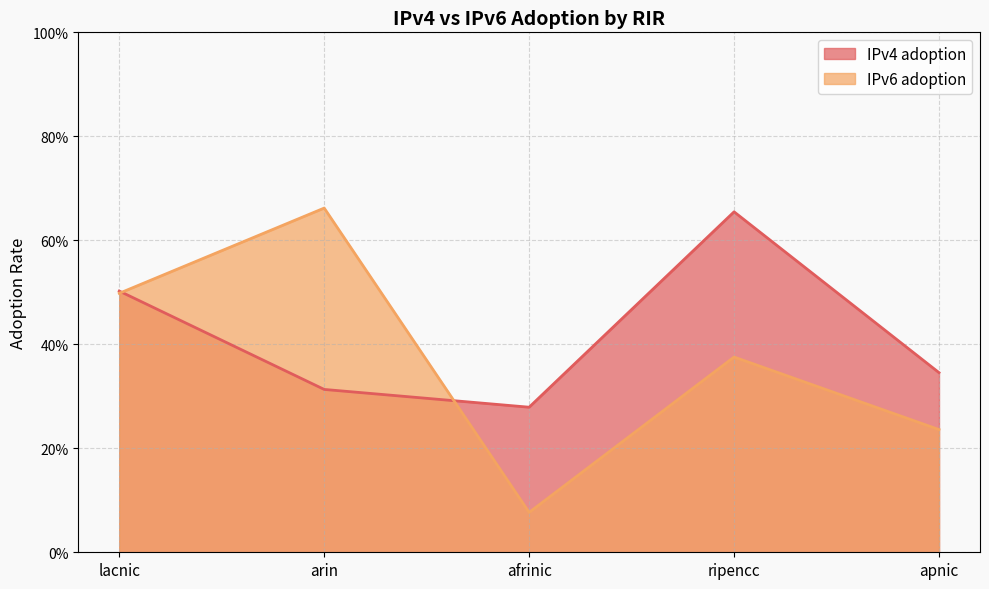

Is the value of IPv6 adoption at apnic greater than the value of IPv4 adoption at afrinic?

No